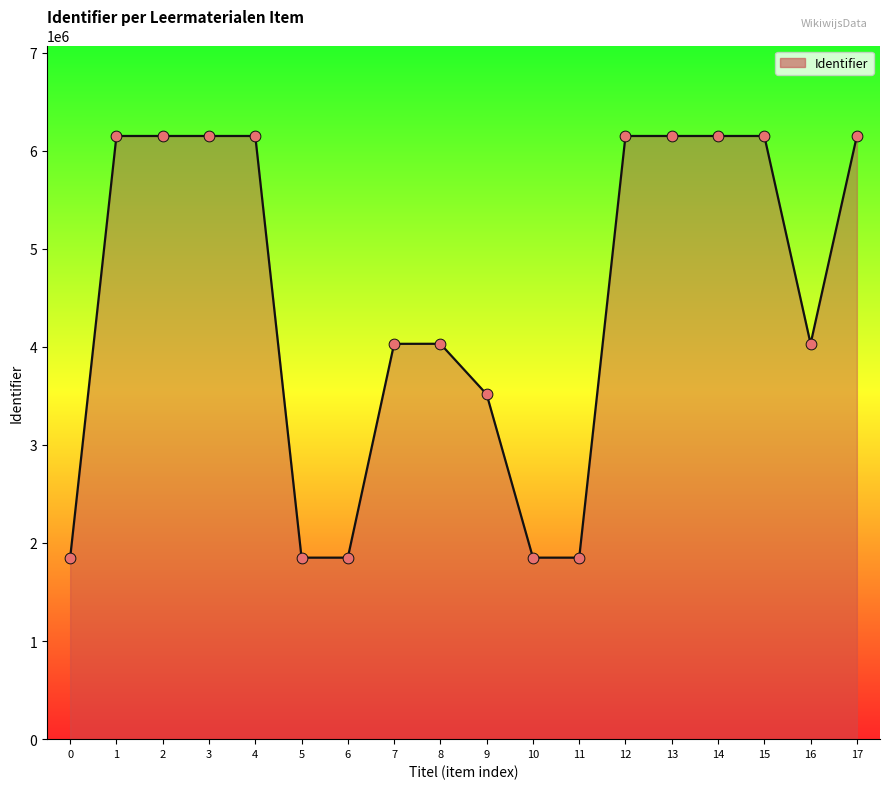

What is the ratio of the value at 2 to the value at 1?

1.0